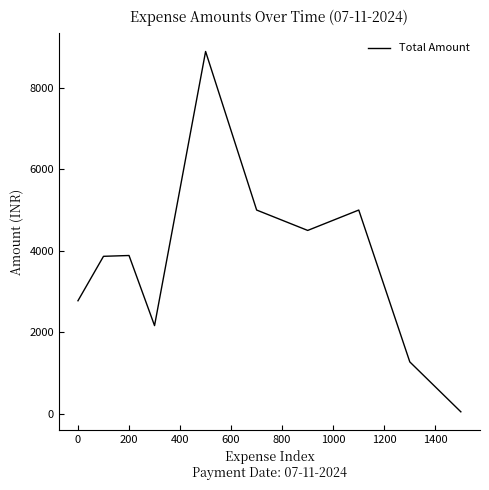

What is the maximum value shown in the chart?

8890